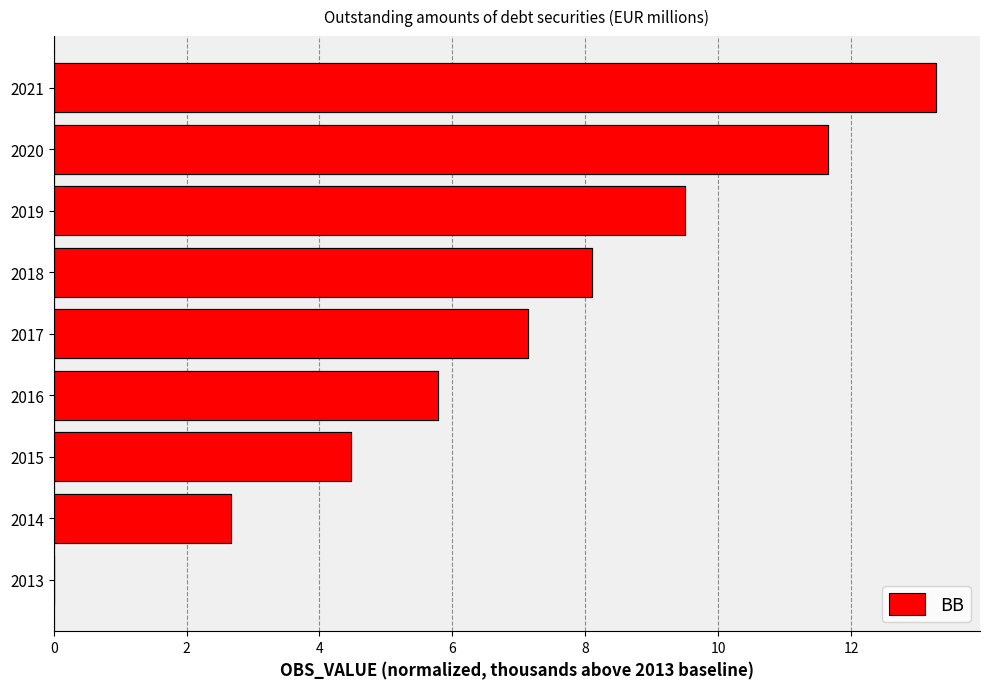

Count the number of values greater than 7.

5